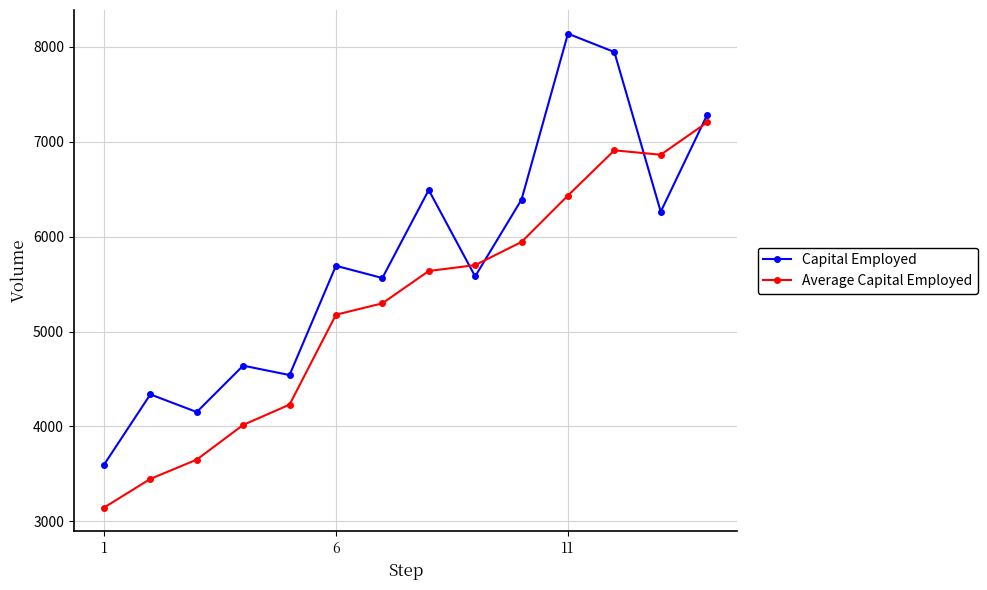

Which series has the largest range (max minus min)?

Capital Employed